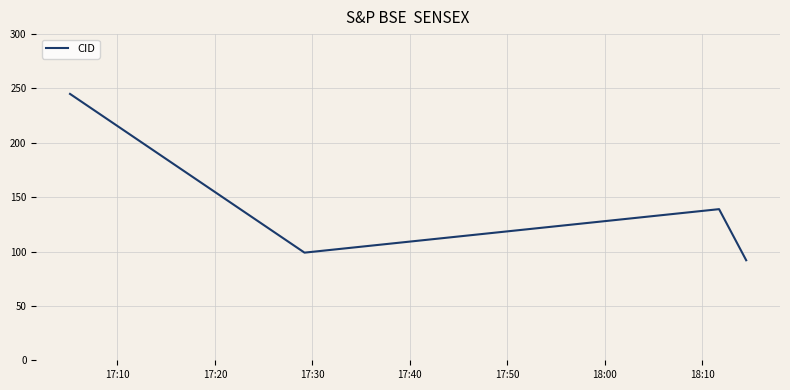

How many values are below 139?

2